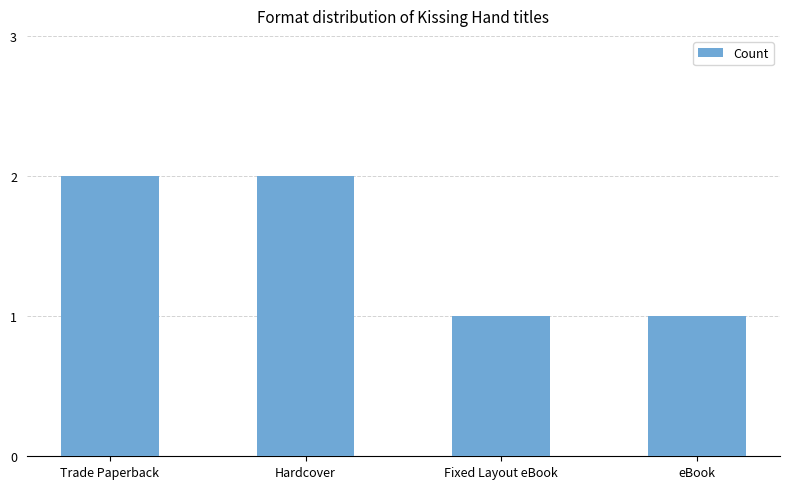

What is the change in value from Trade Paperback to eBook?

-1